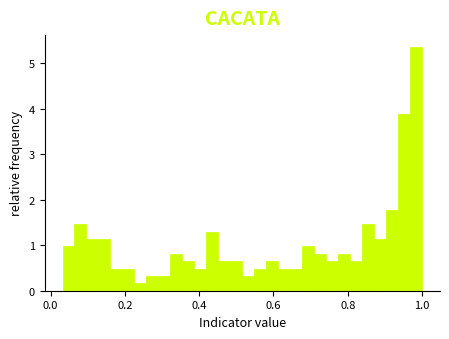

Read against the x-axis, roughly where is the centre of the tallest bar?

0.98